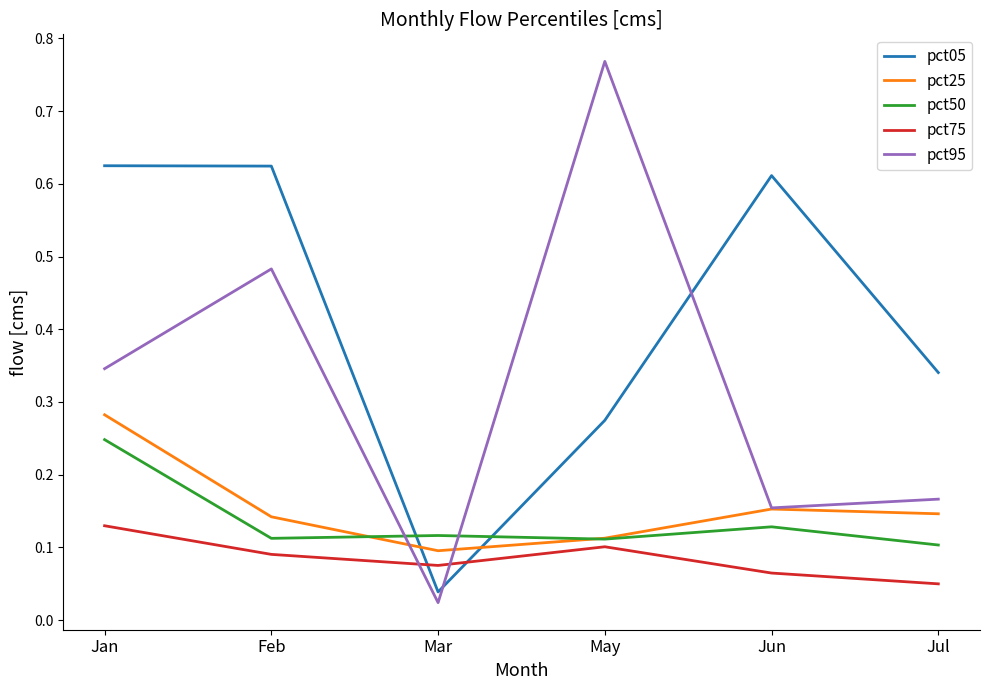

Count the number of data series in this chart.

5